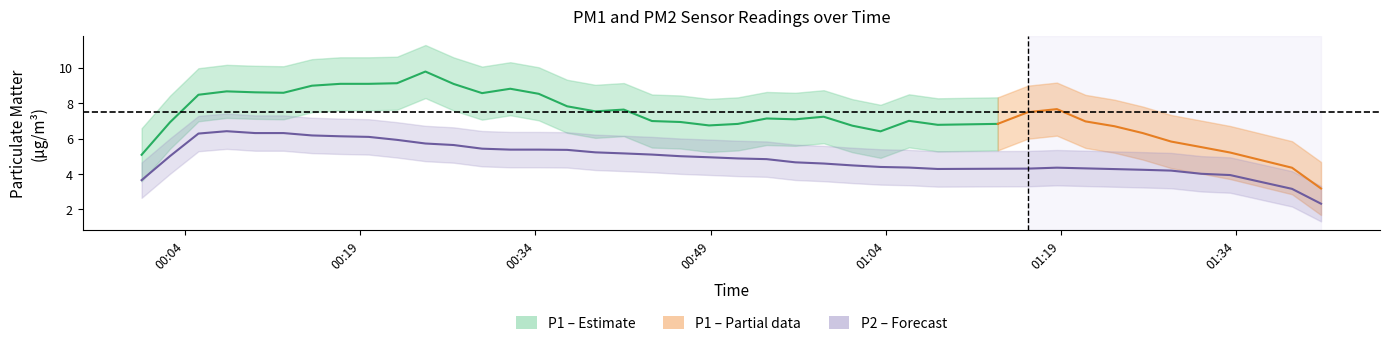

Is this an area chart (filled region under the line)?

No